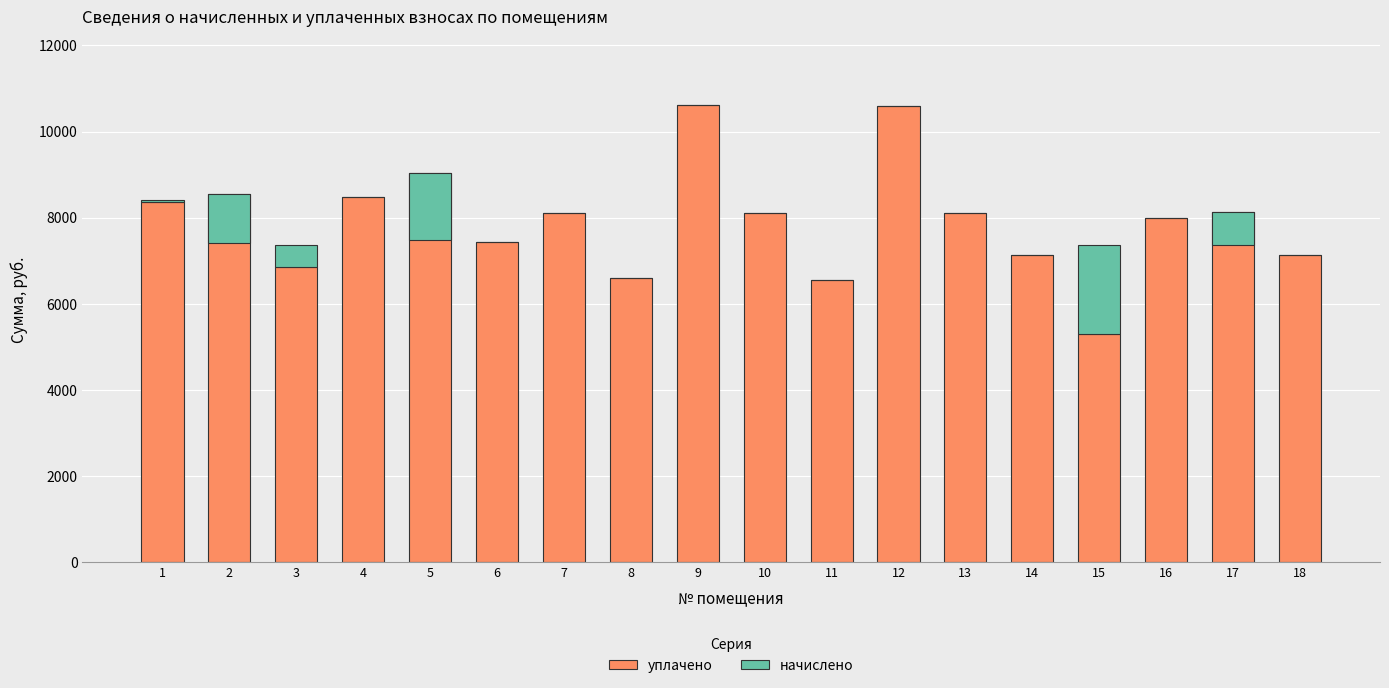

The value of уплачено at 1 is 13924.8. True or false?

False